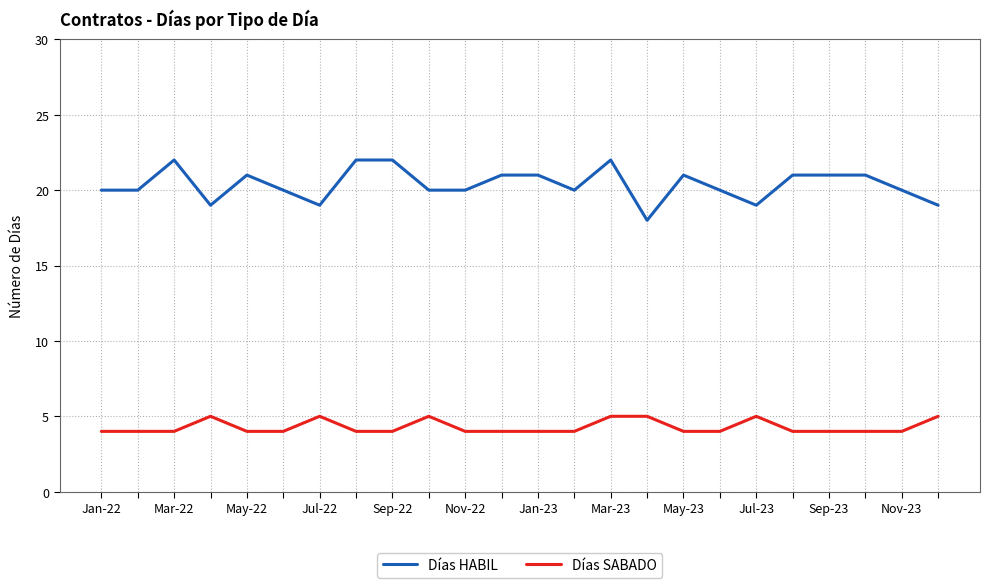

List the series in order of their peak value, highest first.

Días HABIL, Días SABADO